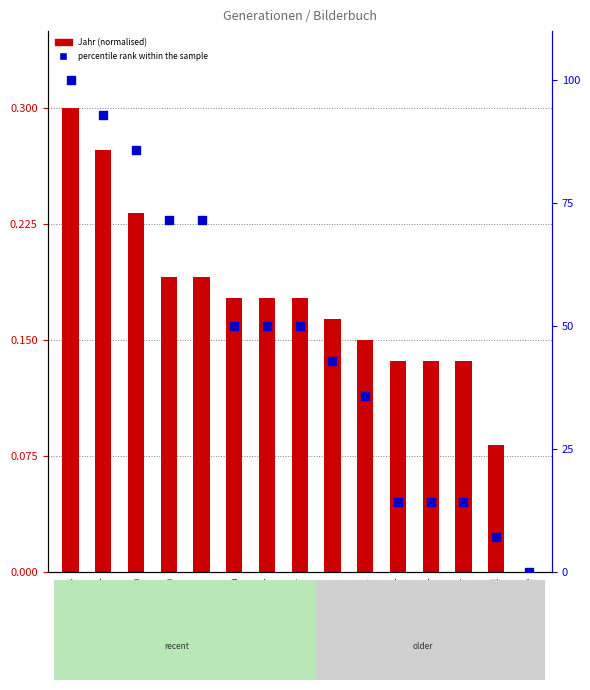

At how many categories does at least one series exceed 70?

5